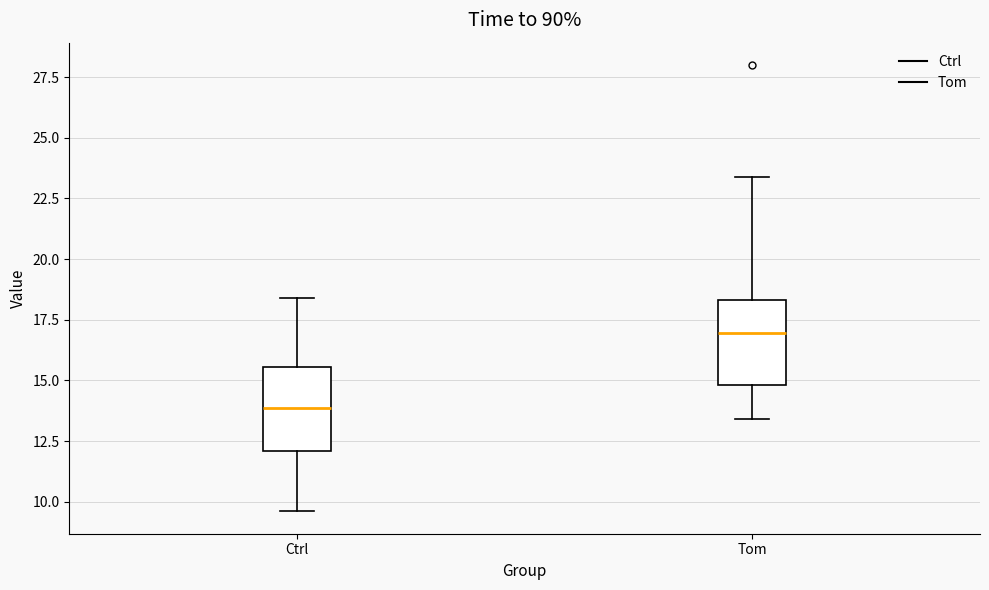

Which box has the highest median line?

Tom